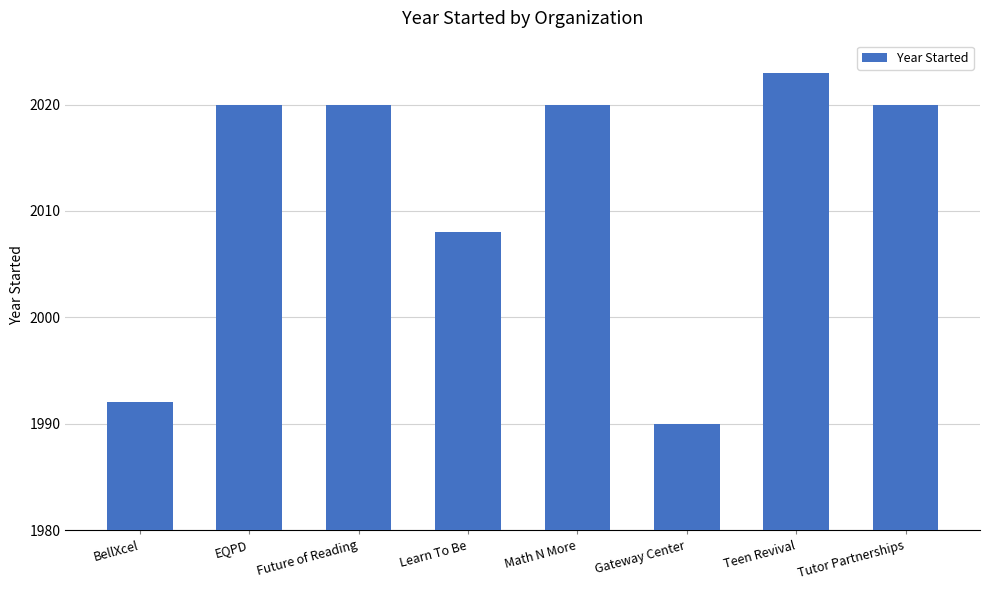

Count the number of categories in the chart.

8